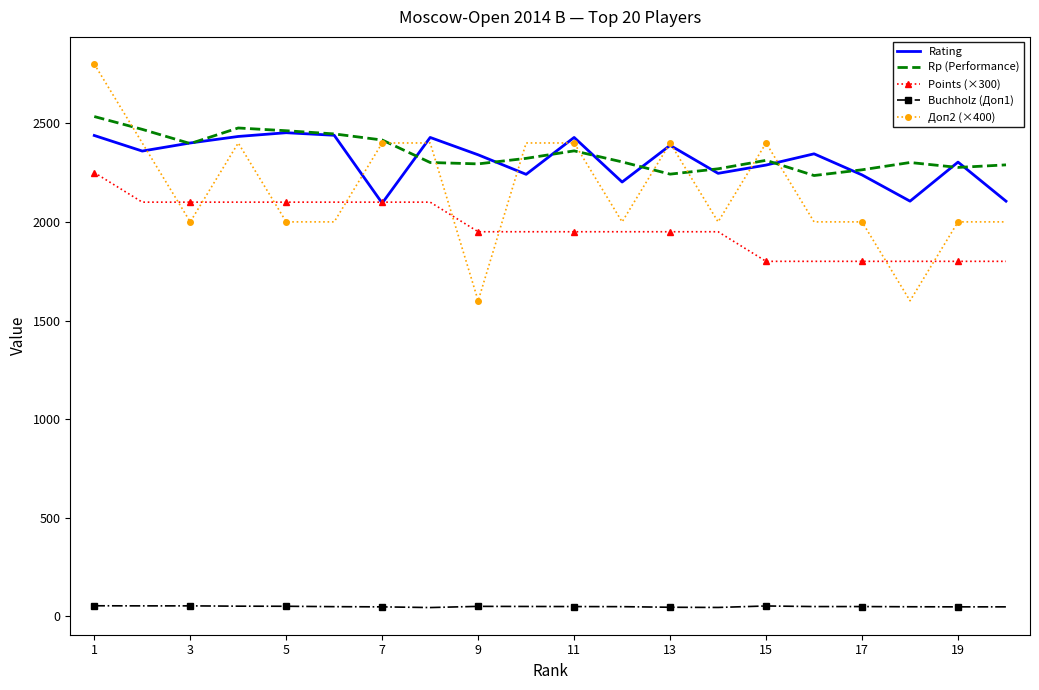

How many categories are shown in the chart?

20